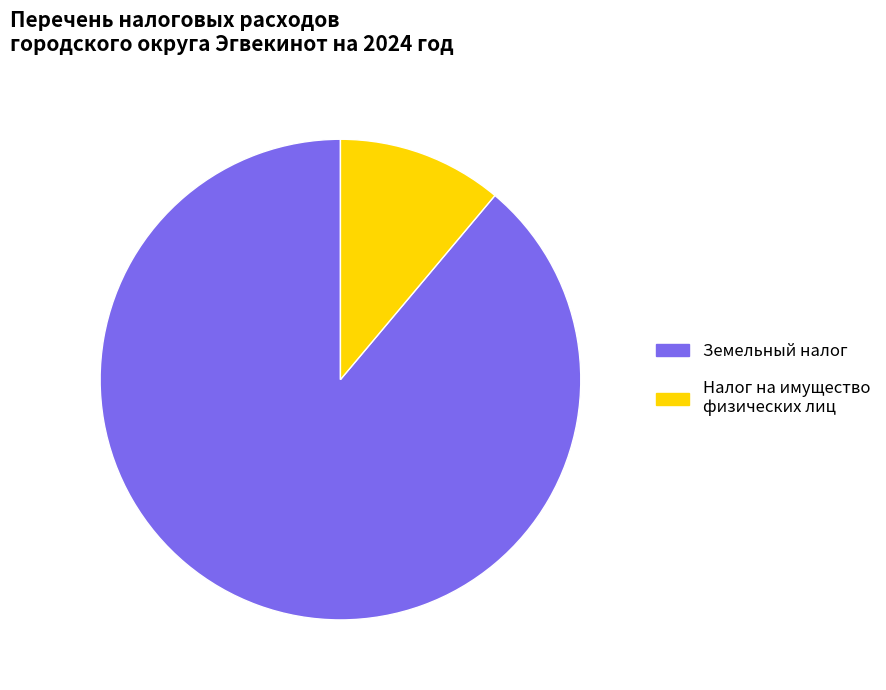

Do Земельный налог and Налог на имущество физических лиц together represent more than half of the pie?

Yes